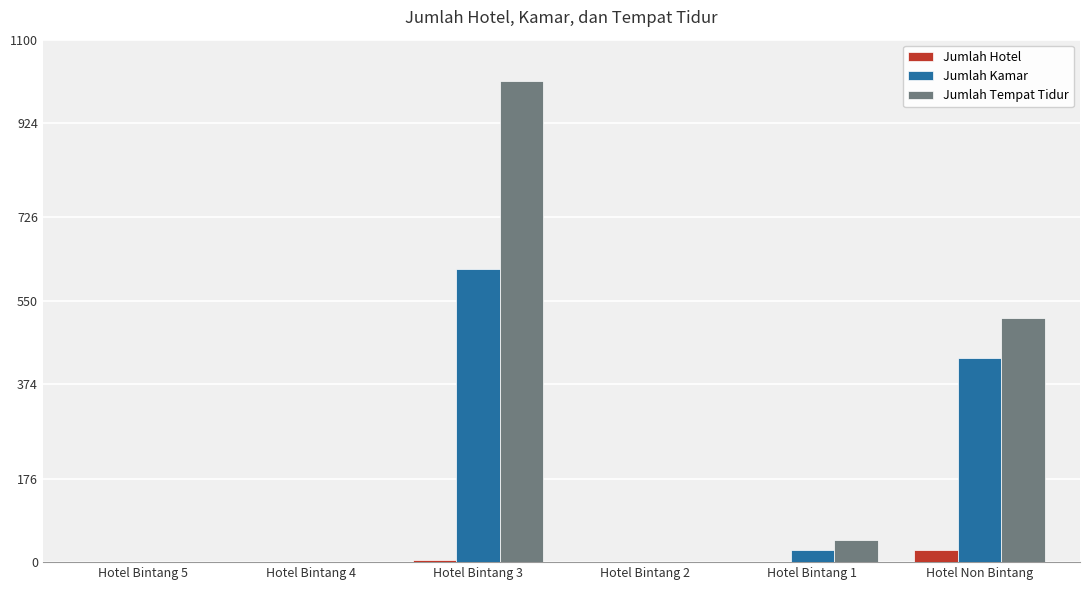

Are the bars grouped side by side (vs. stacked)?

Yes